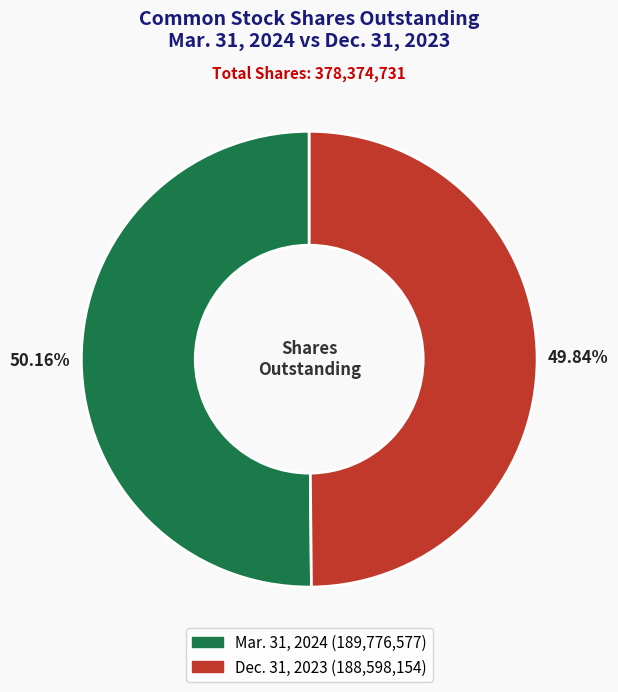

Does any single category account for the majority?

Yes